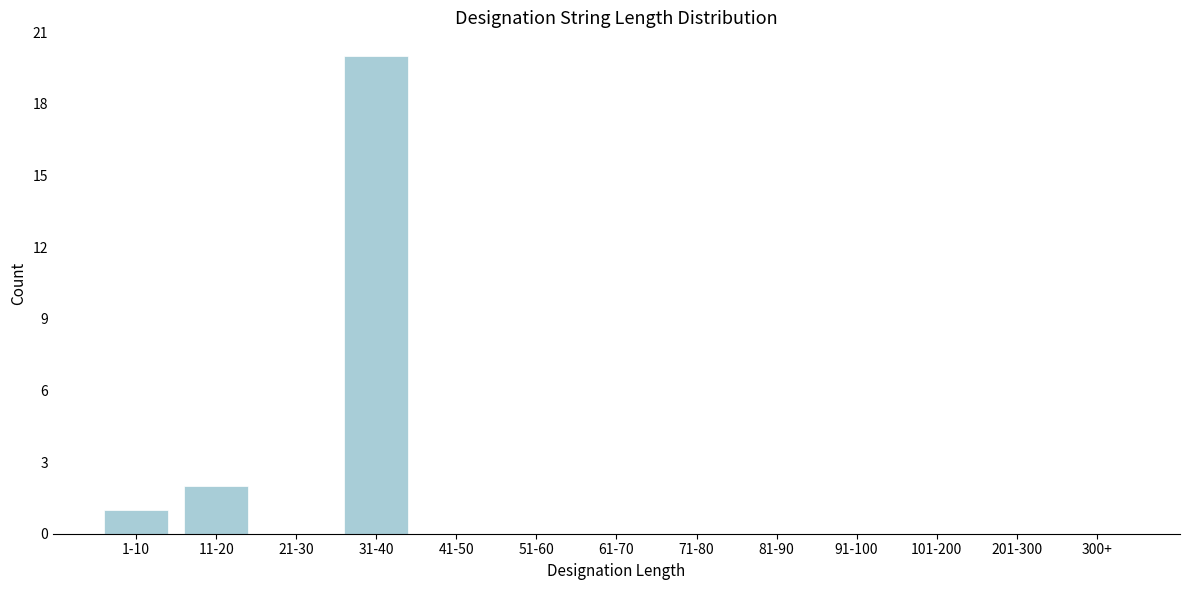

Reading left to right, what are all the values shown in this chart?

1-10=1	11-20=2	21-30=0	31-40=20	41-50=0	51-60=0	61-70=0	71-80=0	81-90=0	91-100=0	101-200=0	201-300=0	300+=0